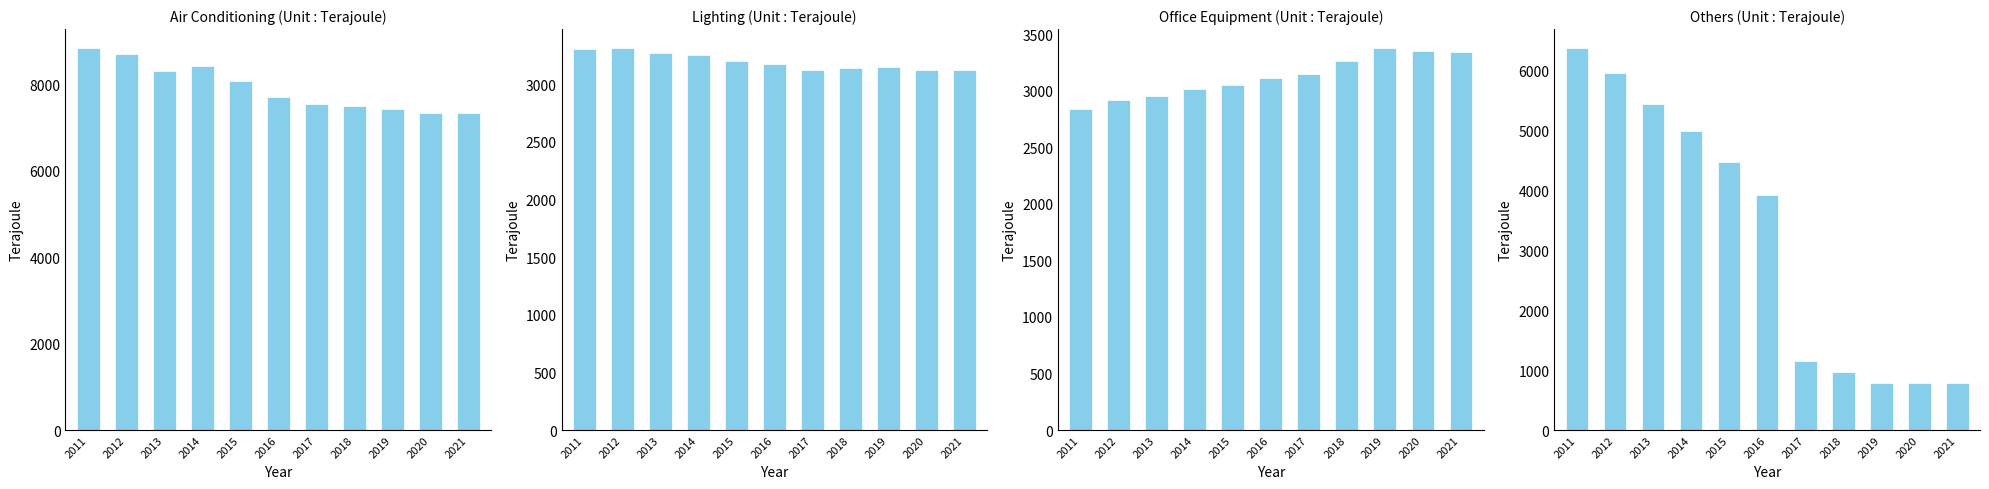

List the series in order of their peak value, lowest first.

Lighting (Unit : Terajoule), Office Equipment (Unit : Terajoule), Others (Unit : Terajoule), Air Conditioning (Unit : Terajoule)